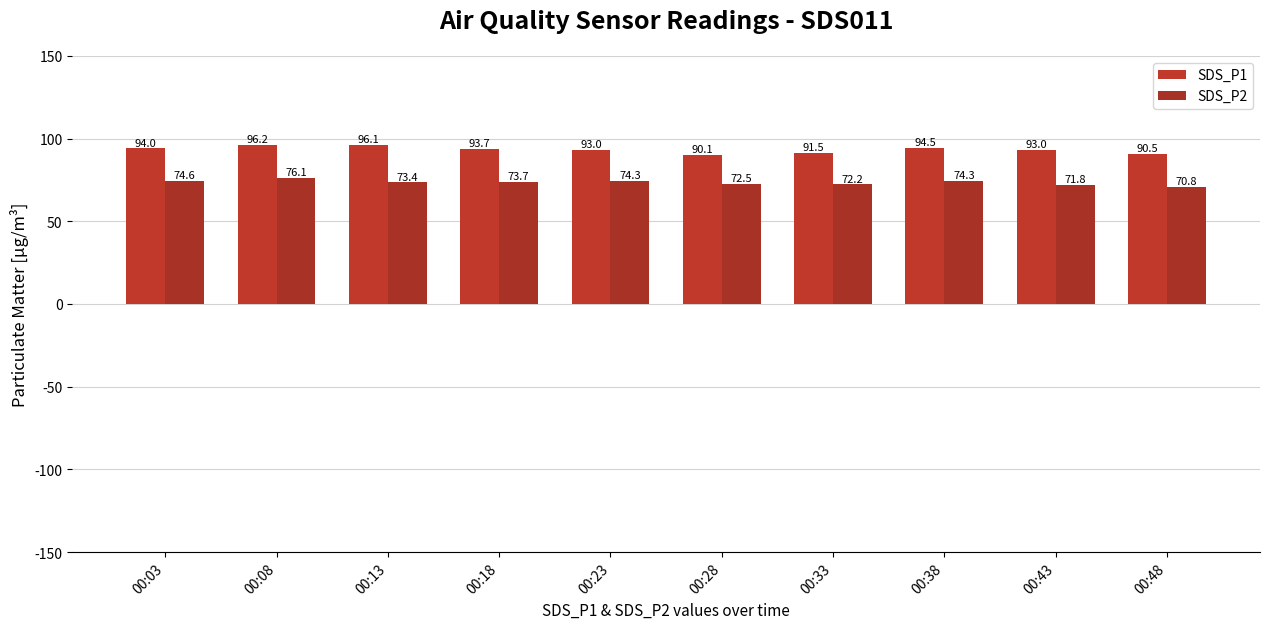

Is it true that SDS_P1 equals 128.5 at 00:03?

False